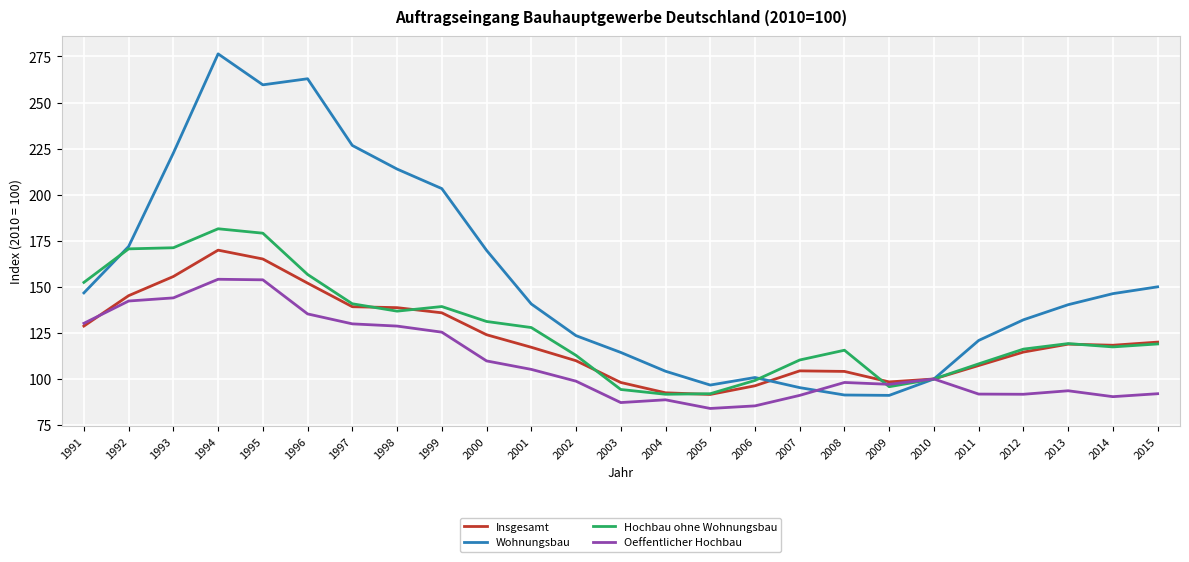

What is the difference between the Insgesamt values at 2007 and 1998?

34.3